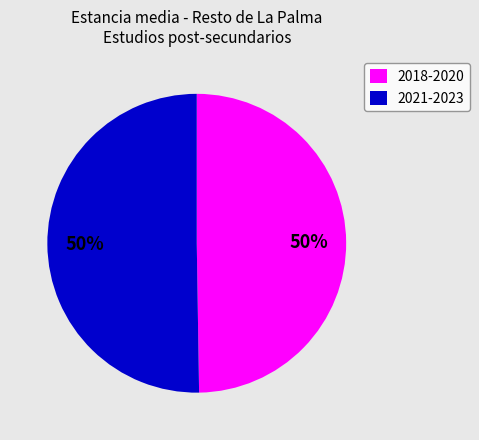

True or false: 2018-2020 accounts for 50% of the total.

True